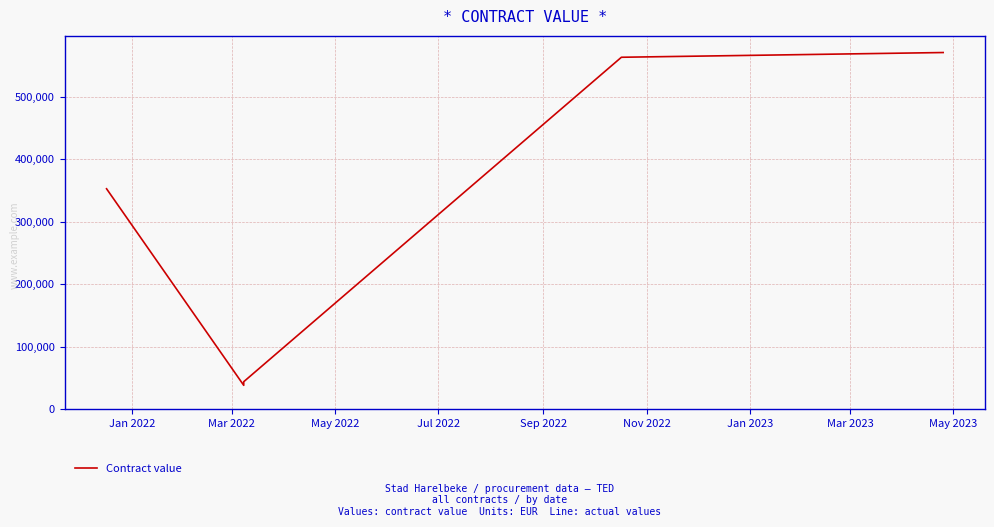

True or false: there are more than 0 points higher than both neighbors.

False